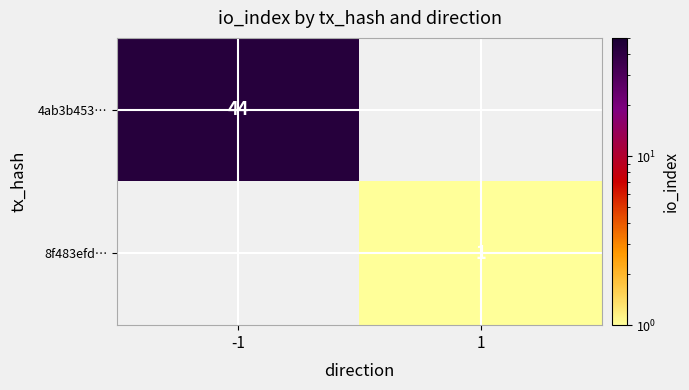

At which category is the sum across all series the highest?

-1